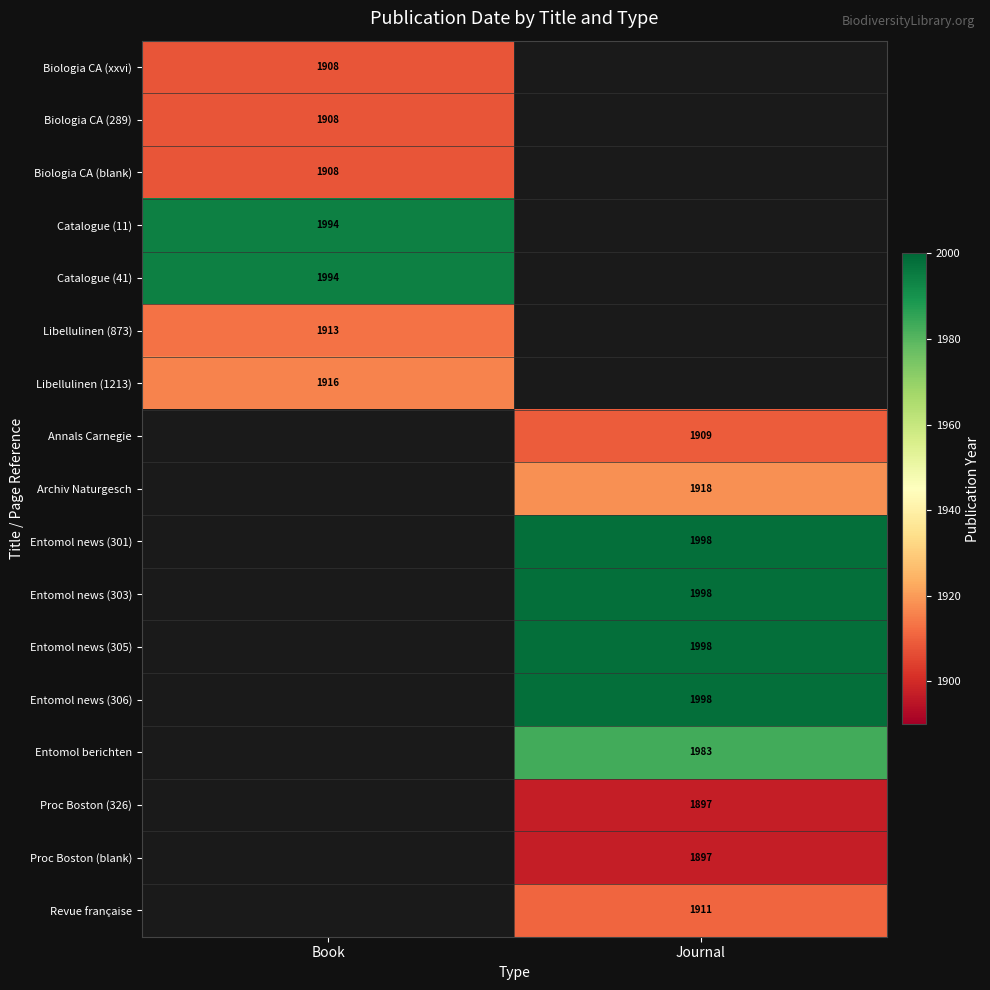

The Entomol news (303) series shows 3390 at Journal. True or false?

False